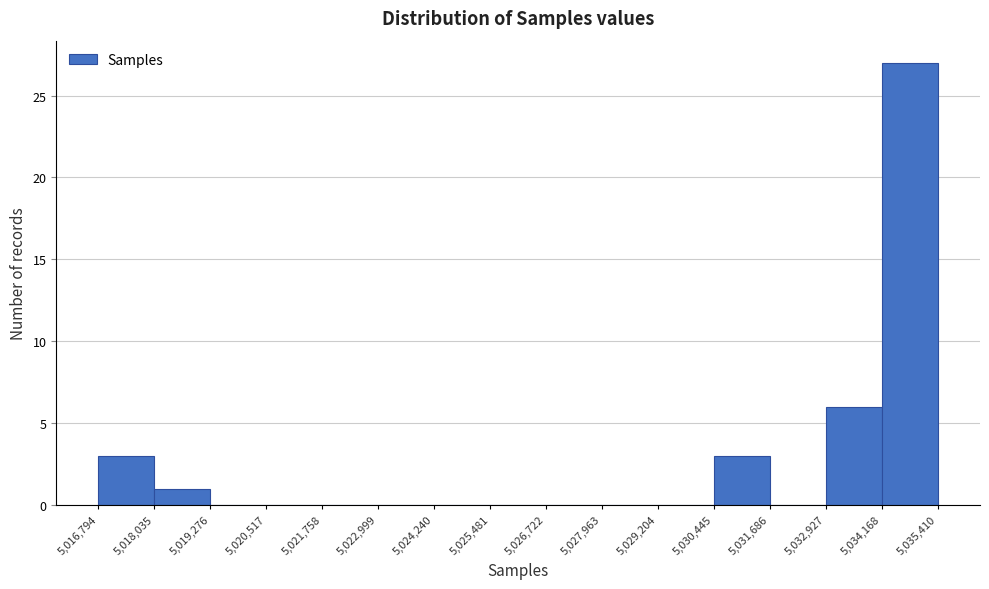

Reading left to right, transcribe this chart: for each bar, give the range it covers on the x-axis and its height. The values are not printed on the chart, so give them approximately, as read against the axis.

5,016,794 to 5,018,035: 3
5,018,035 to 5,019,276: 1
5,019,276 to 5,020,517: 0
5,020,517 to 5,021,758: 0
5,021,758 to 5,022,999: 0
5,022,999 to 5,024,240: 0
5,024,240 to 5,025,481: 0
5,025,481 to 5,026,722: 0
5,026,722 to 5,027,963: 0
5,027,963 to 5,029,204: 0
5,029,204 to 5,030,445: 0
5,030,445 to 5,031,686: 3
5,031,686 to 5,032,927: 0
5,032,927 to 5,034,168: 6
5,034,168 to 5,035,410: 27